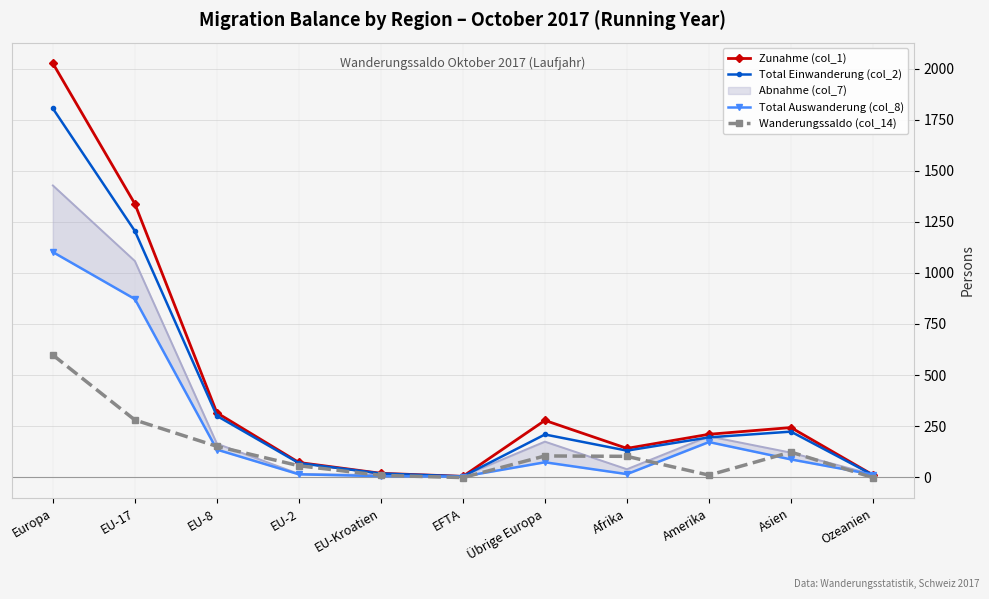

What is the value of the Total Auswanderung (col_8) point at the 5th from the left?

5